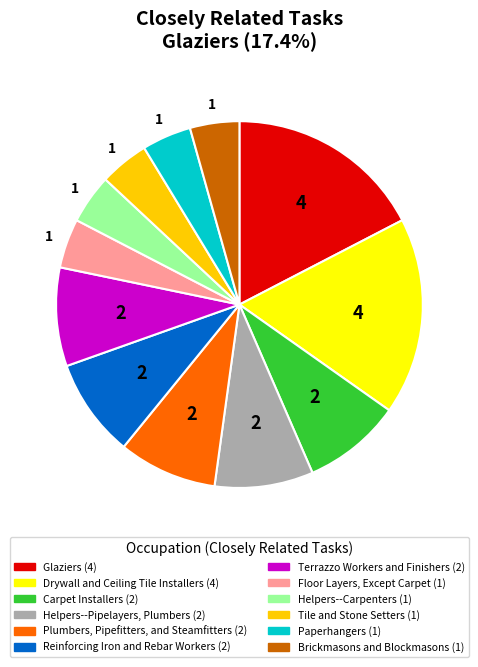

Approximately how many times larger is the value at Plumbers, Pipefitters, and Steamfitters compared to Brickmasons and Blockmasons?

2.0